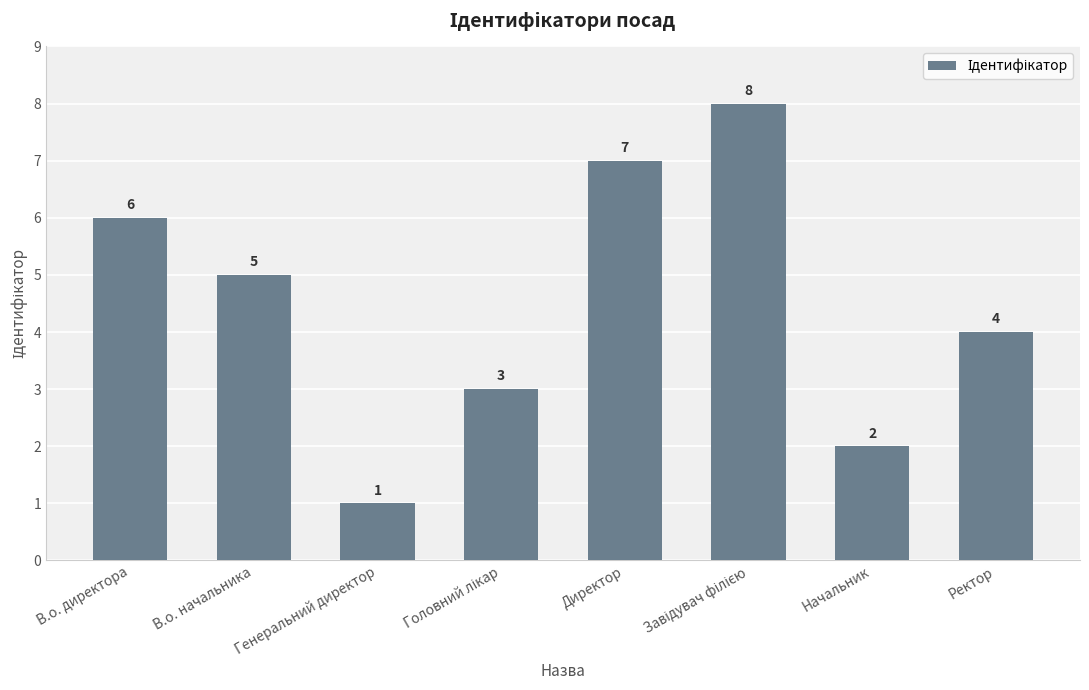

Is it true that the value at В.о. начальника is 5?

True